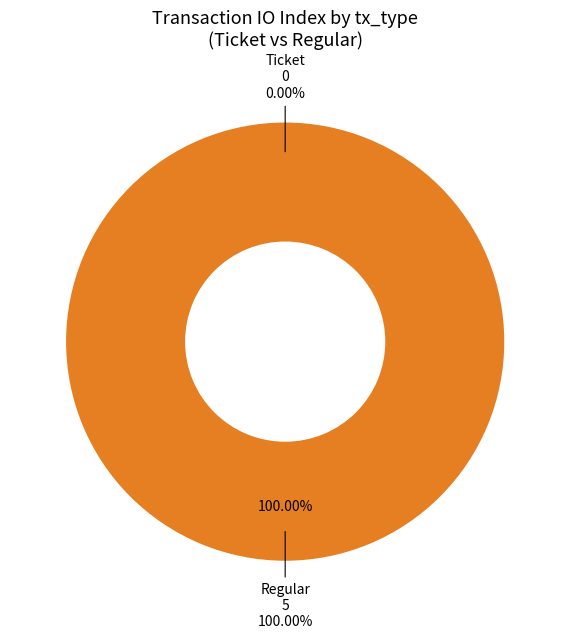

Is it true that Regular is 85% of the pie?

False